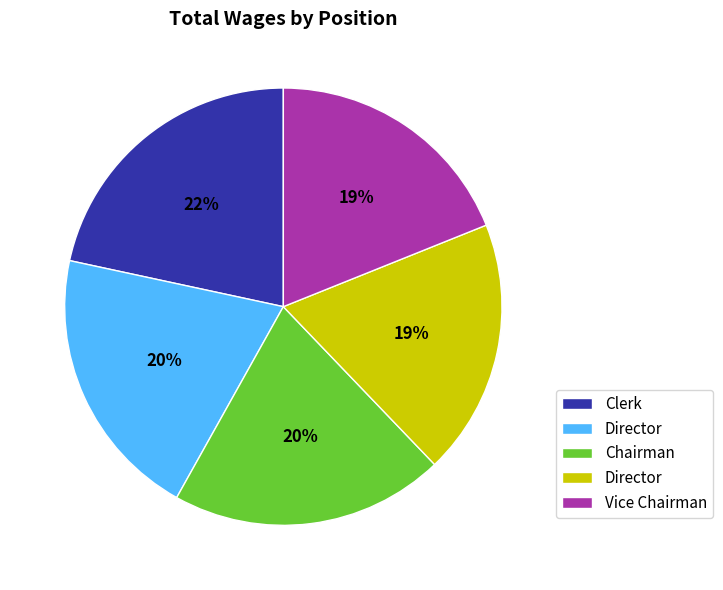

Is there a majority slice in this chart?

No